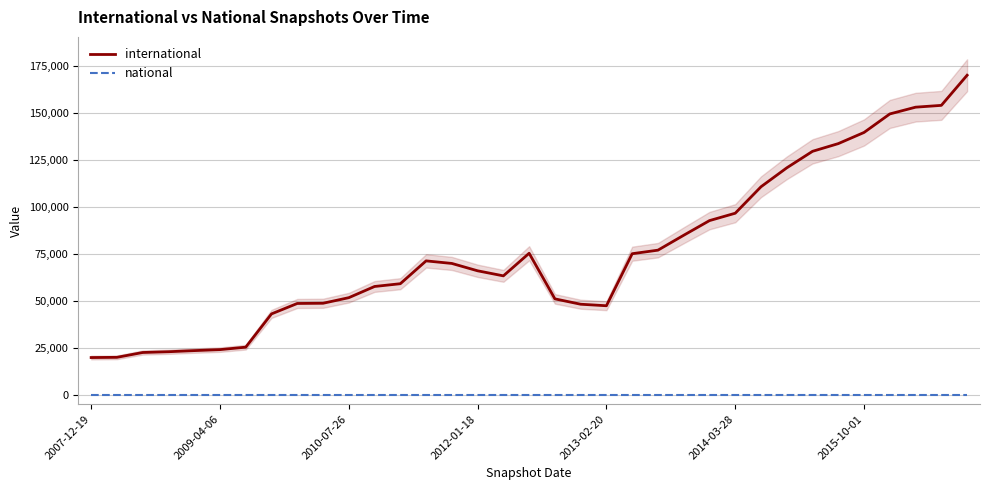

What are all the series names shown in the legend?

international, national